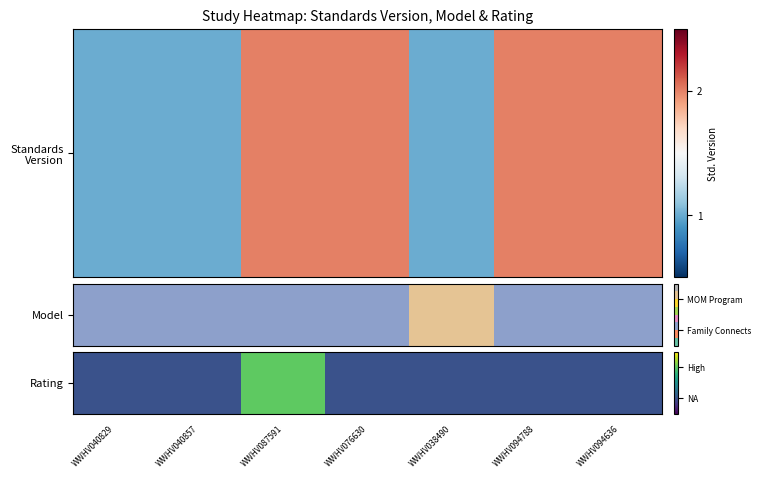

Rank the categories by value from lowest to highest.

WWHV040829, WWHV040857, WWHV076630, WWHV038490, WWHV094788, WWHV094636, WWHV087591